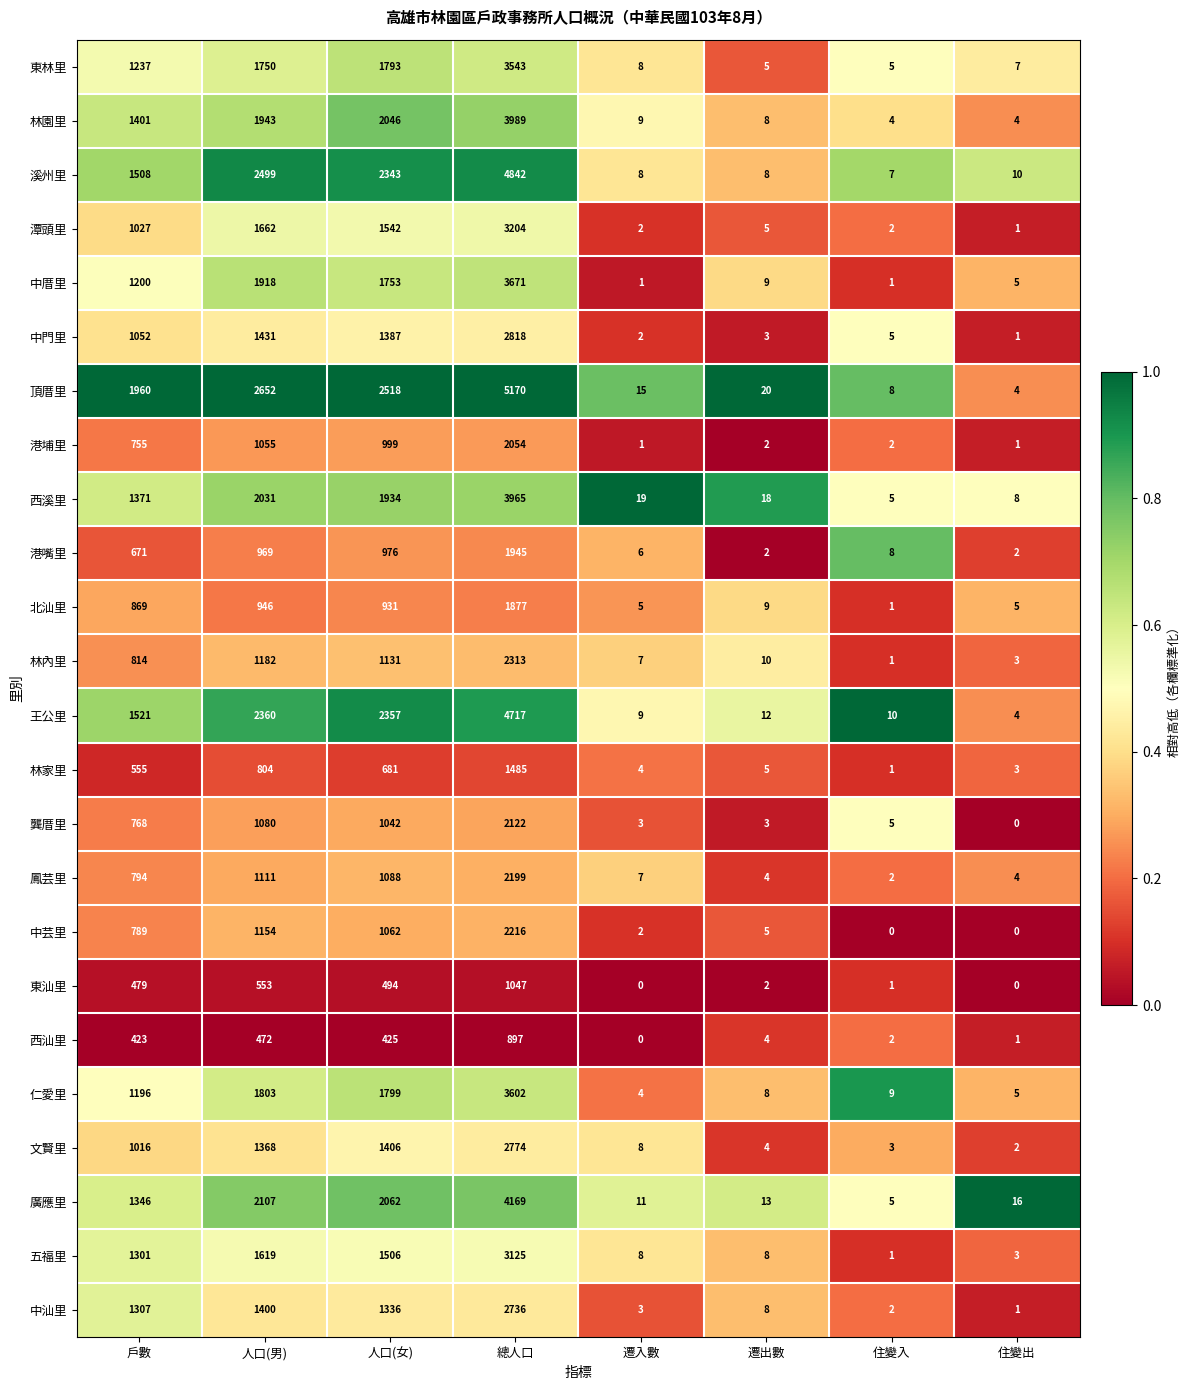

True or false: 鳳芸里 has a value of 1776 at 人口(男).

False